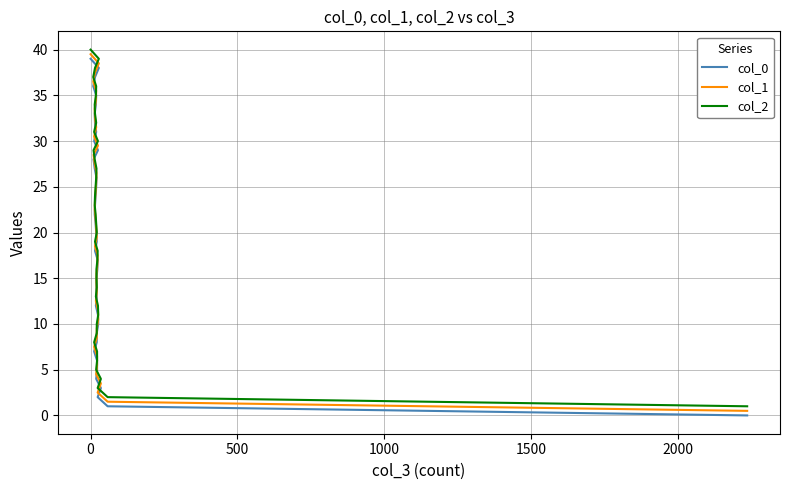

At how many categories does at least one series exceed 37?

3